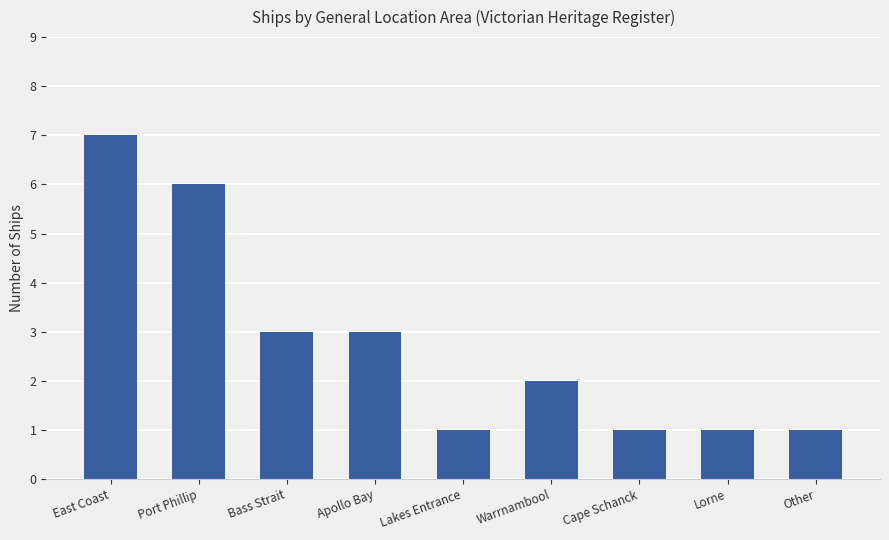

What is the value of the 3rd bar from the left?

3